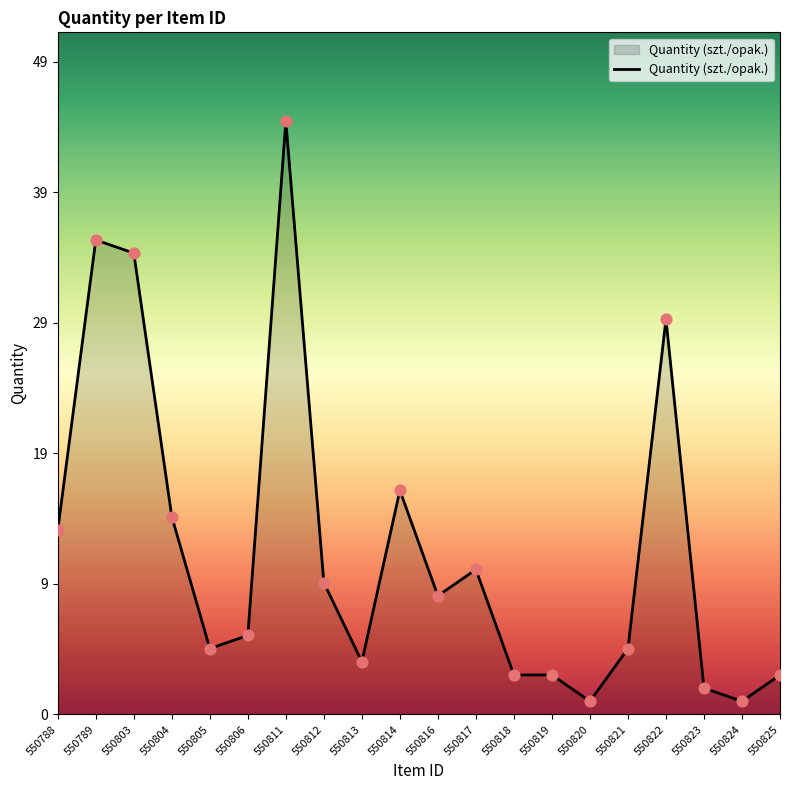

Between 550824 and 550818, which is larger?

550818